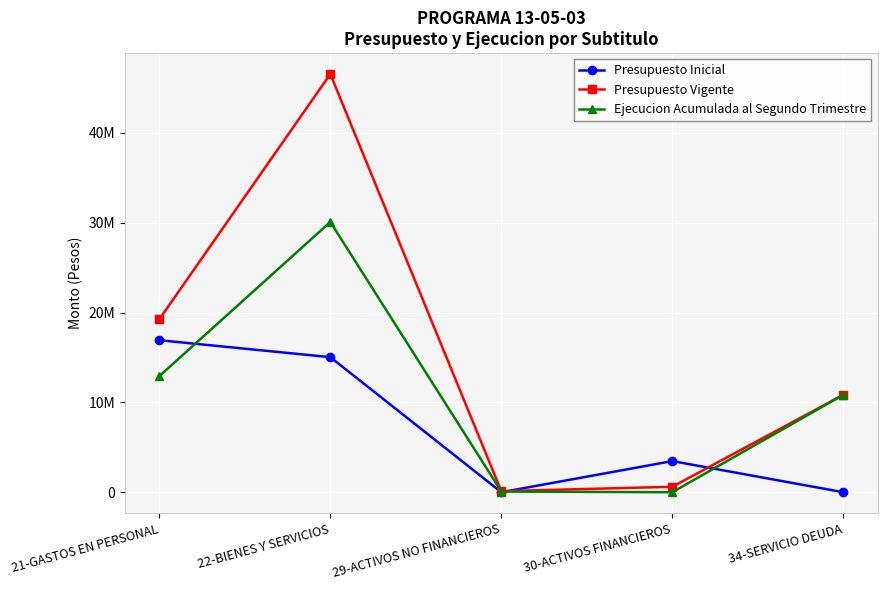

What is the difference between the maximum and second lowest values in the Presupuesto Inicial series?

16921238